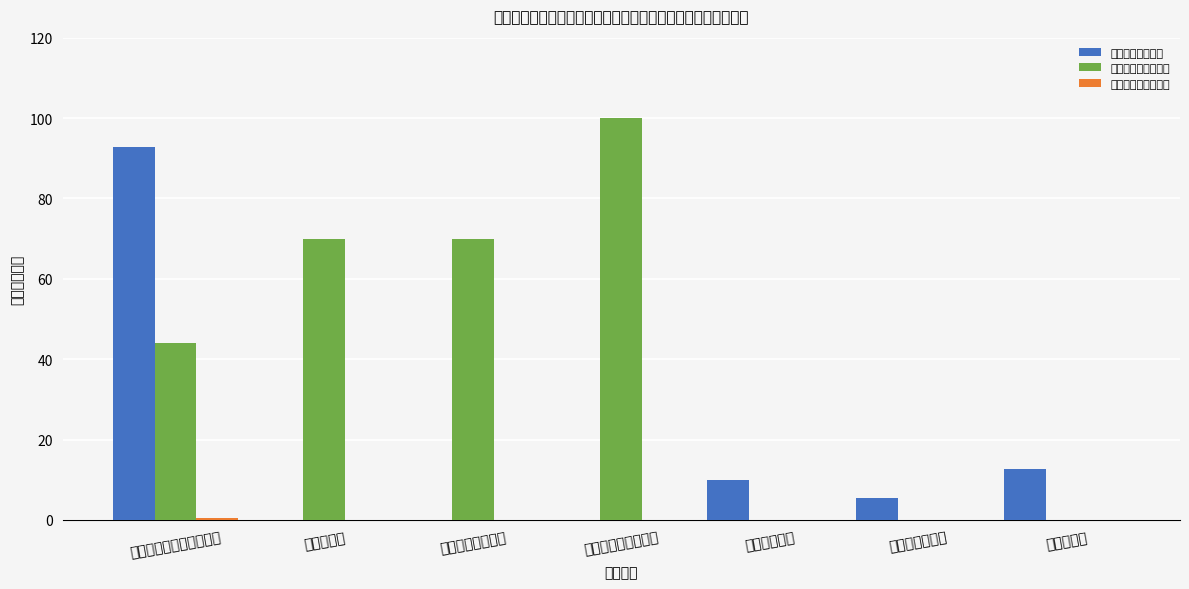

What position from the left is 残疾人康复?

2